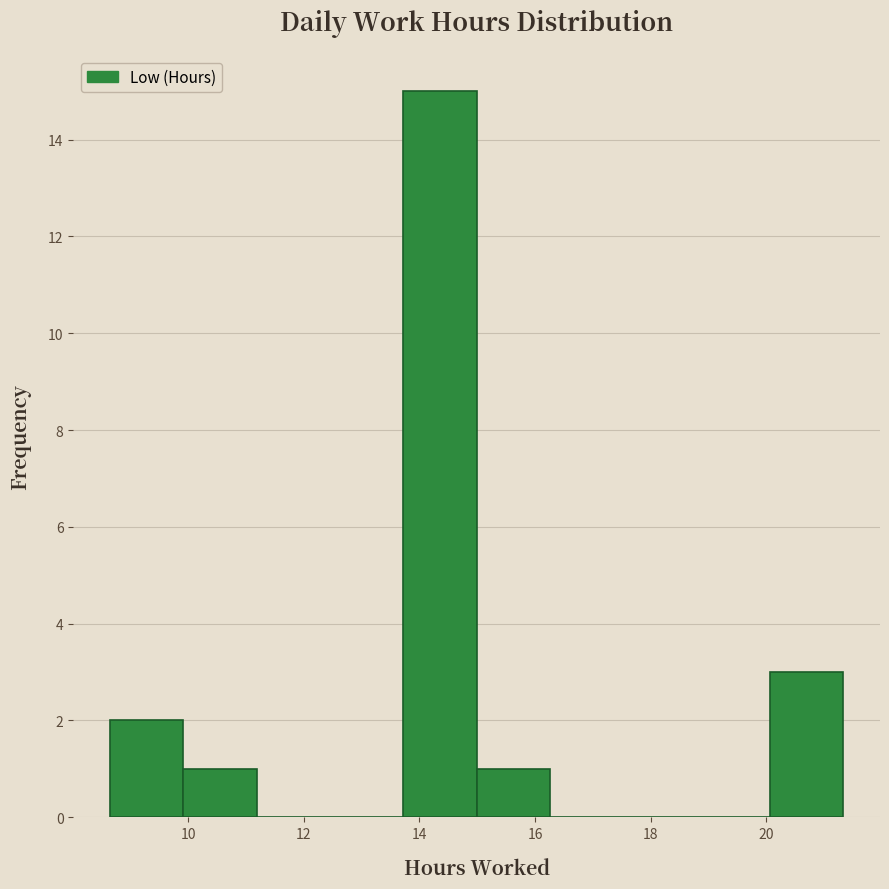

Reading left to right, list every bar in this chart as the range it spans on the x-axis followed by its height. Neither the bar edges nor the heights are printed on the chart, so give them approximately, as read against the axes.

8.6 to 10.0: 2
10.0 to 11.2: 1
11.2 to 12.4: 0
12.4 to 13.8: 0
13.8 to 15.0: 15
15.0 to 16.2: 1
16.2 to 17.6: 0
17.6 to 18.8: 0
18.8 to 20.0: 0
20.0 to 21.4: 3